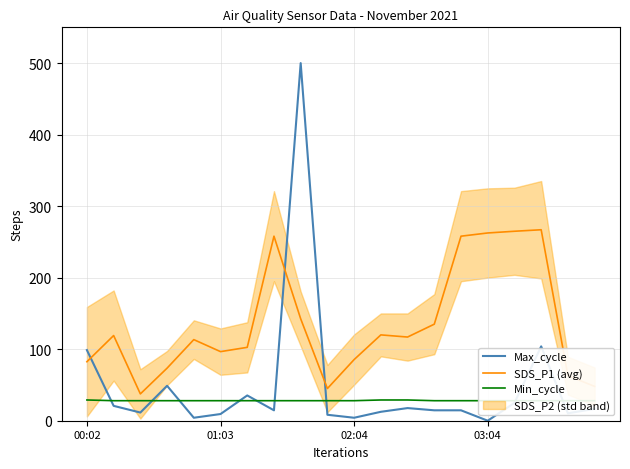

What value does the Max_cycle series have at 7?

14.6